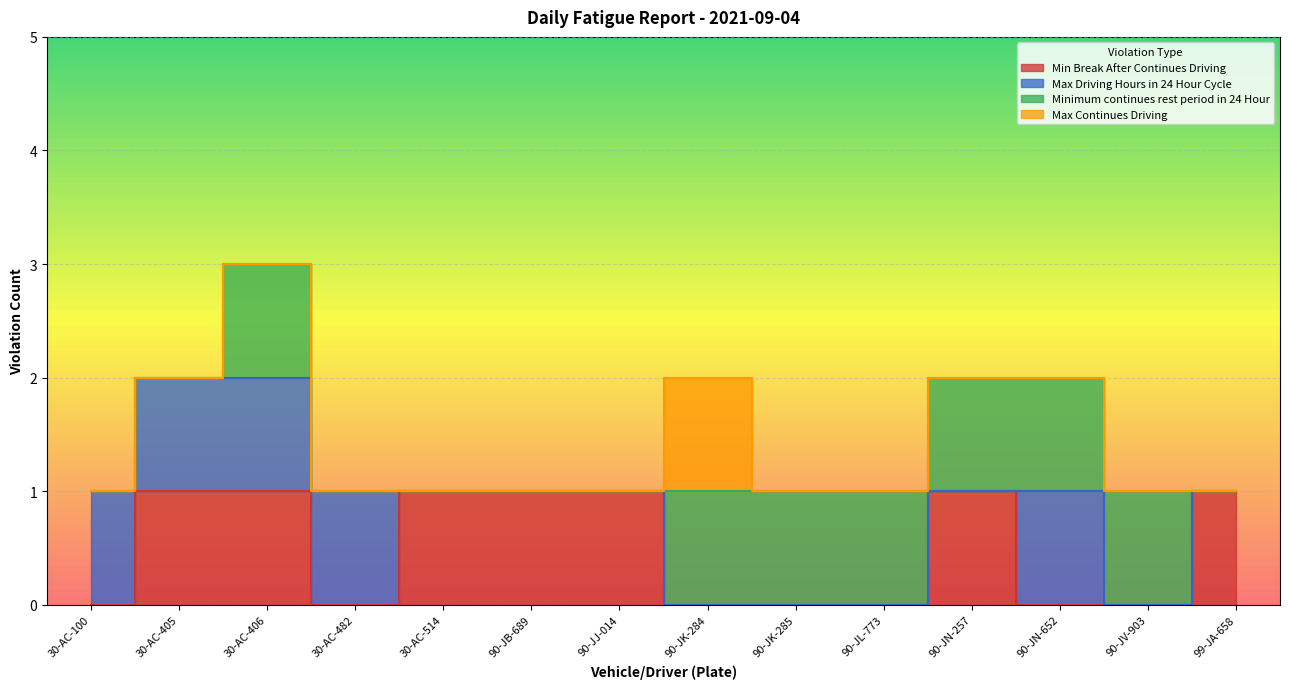

Rank the series at 90-JB-689 from highest to lowest value.

Min Break After Continues Driving, Max Driving Hours in 24 Hour Cycle, Minimum continues rest period in 24 Hour, Max Continues Driving